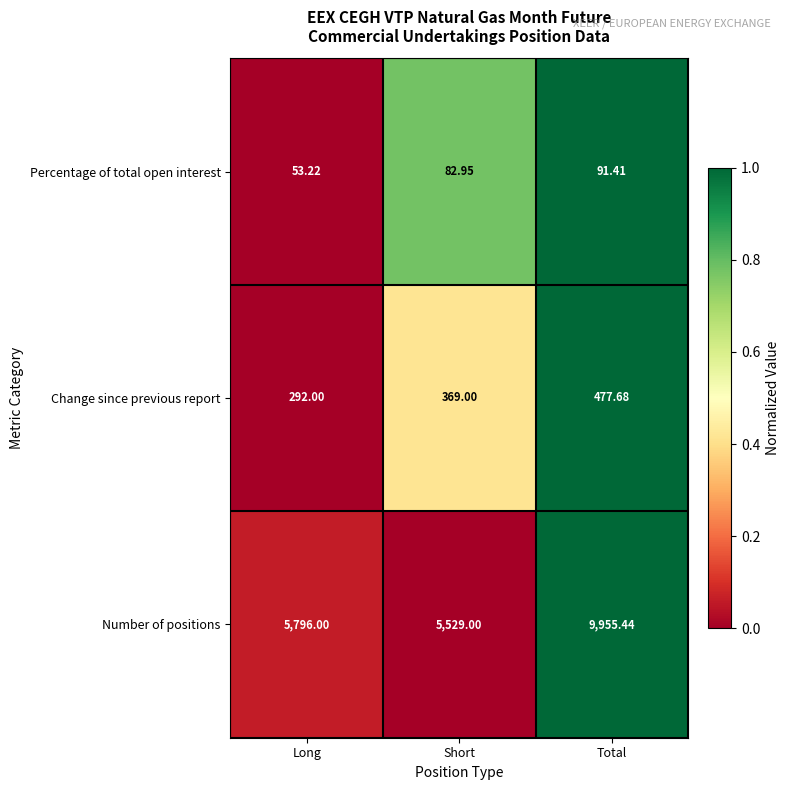

Rank the categories by Number of positions value from highest to lowest.

Total, Long, Short